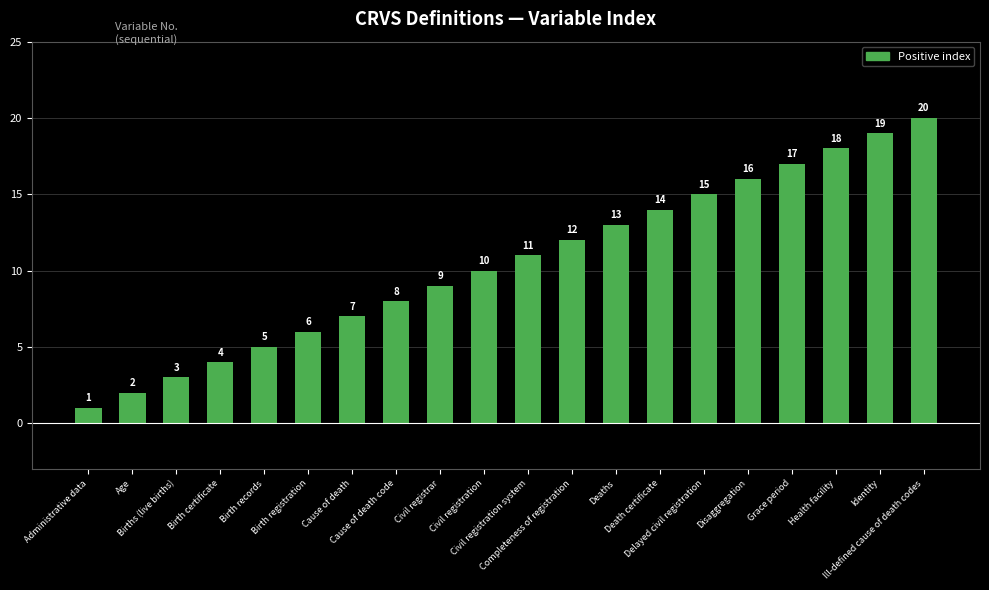

The chart shows a value of 16 at Civil registration. True or false?

False